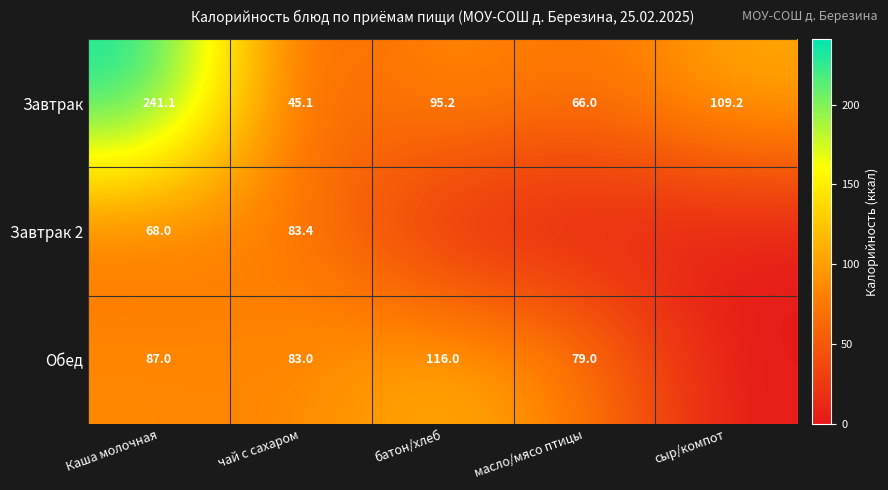

At чай с сахаром, list the series in order from largest to smallest.

Завтрак 2, Обед, Завтрак